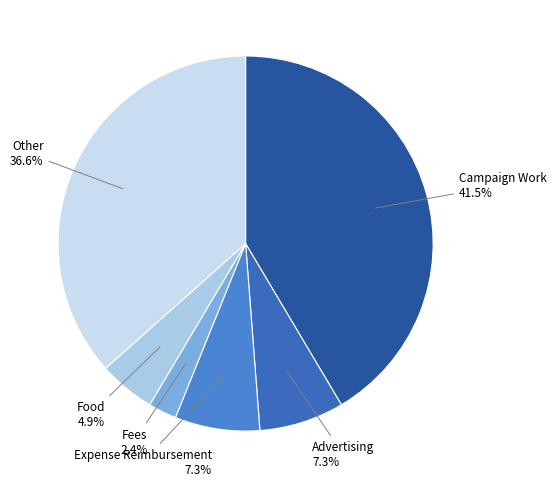

Which category has the biggest portion of the pie?

Campaign Work